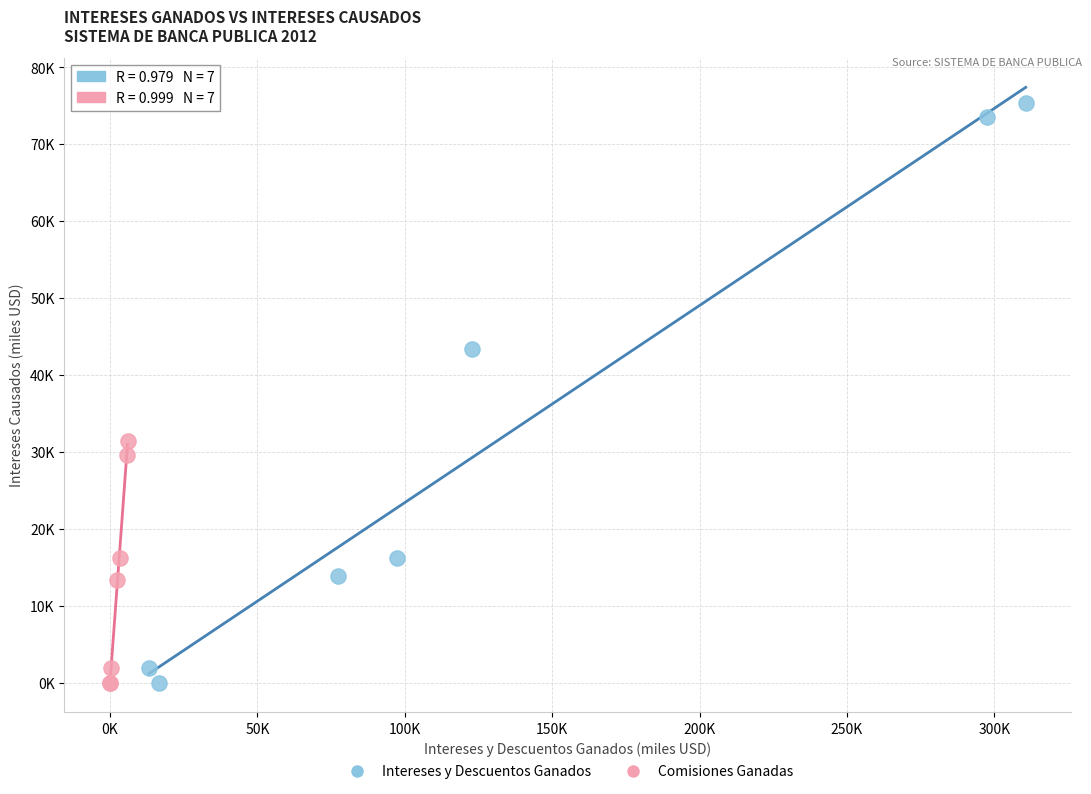

What are all the series names shown in the legend?

Intereses y Descuentos Ganados, Comisiones Ganadas